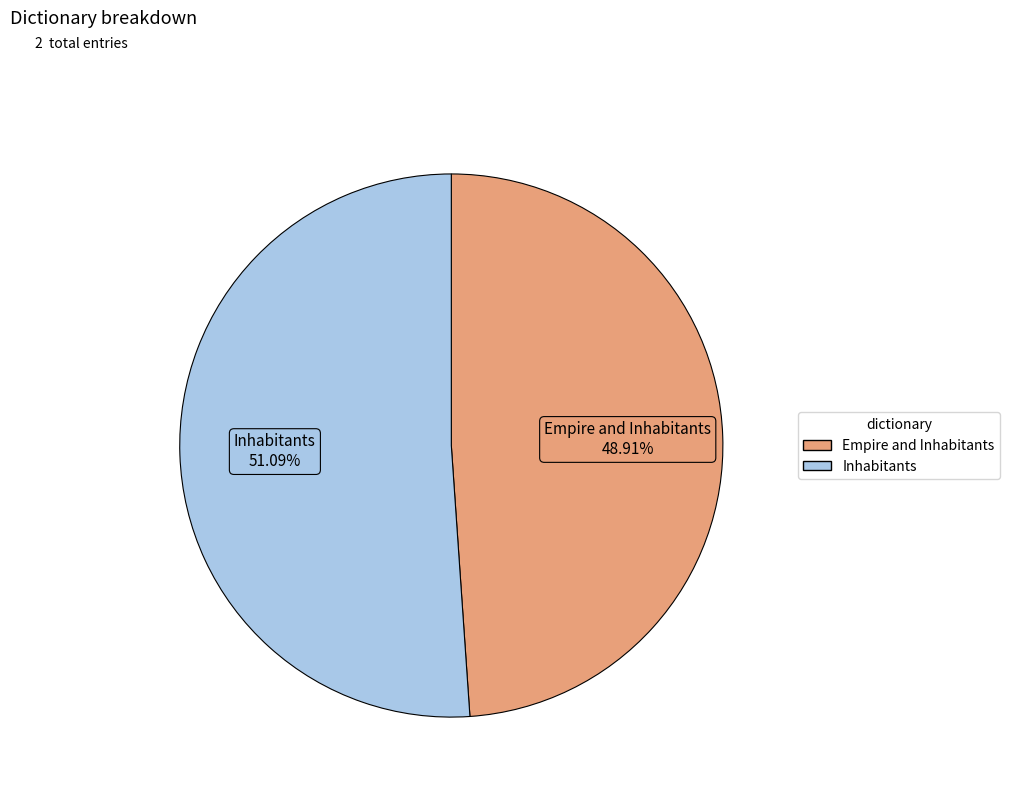

Is Inhabitants the majority of the pie?

Yes